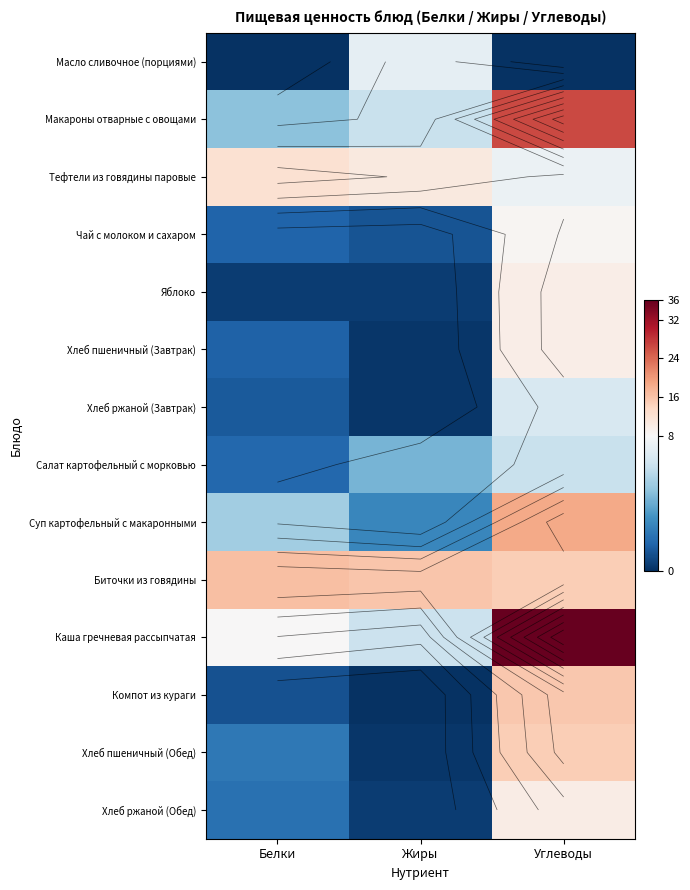

Which series has the widest spread of values?

Каша гречневая рассыпчатая